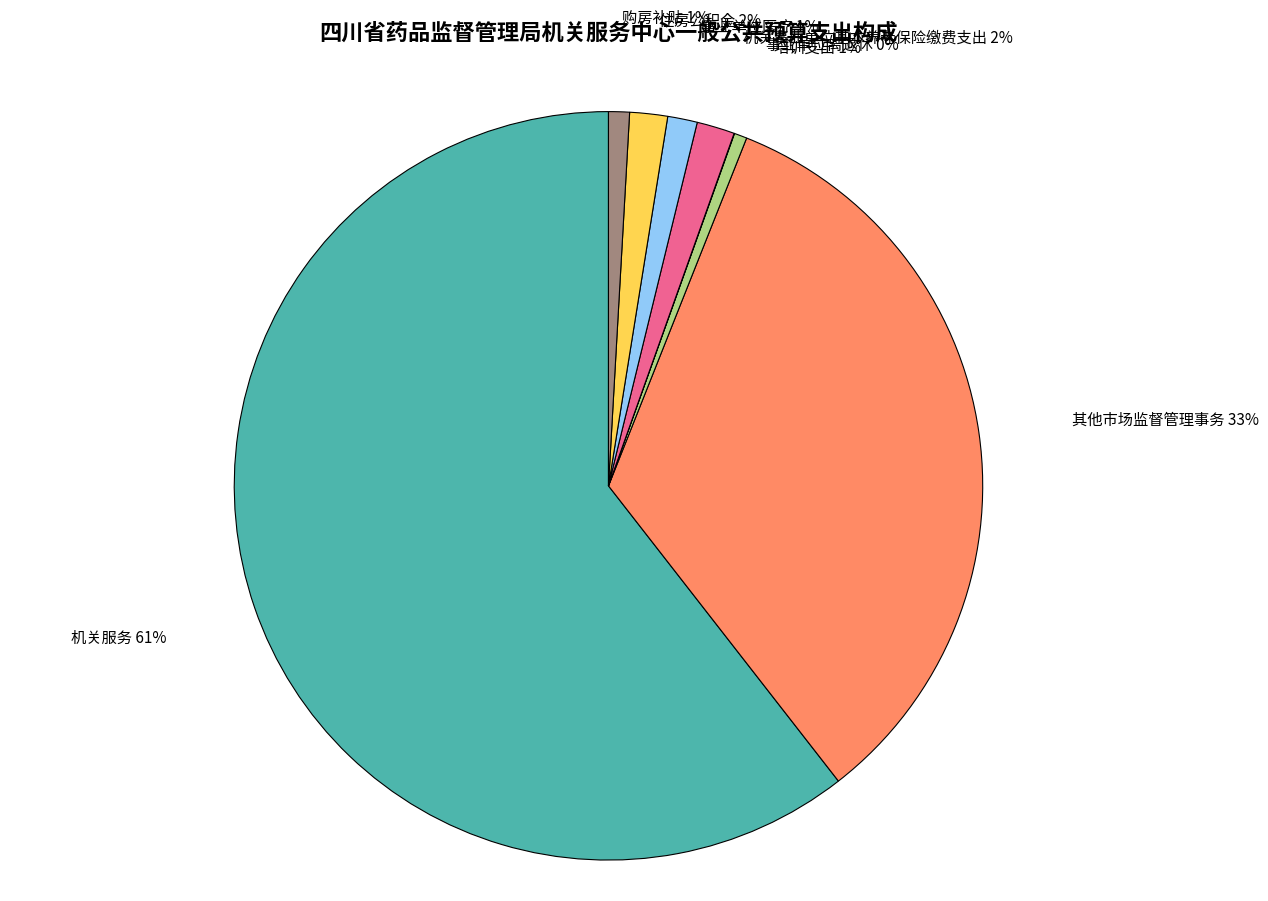

What is the largest slice in the pie chart?

机关服务